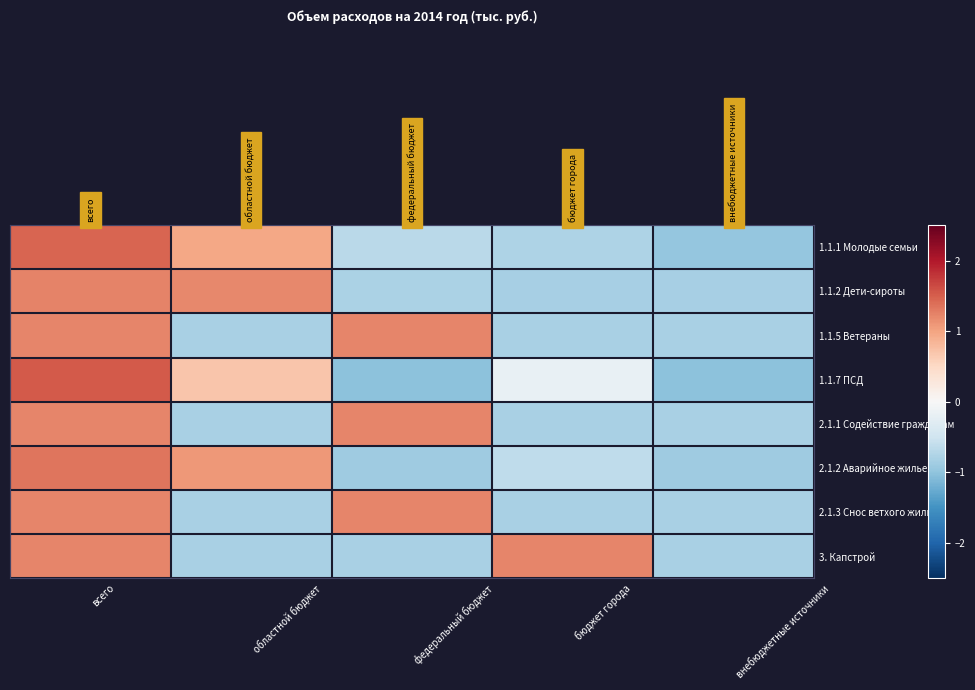

How many positive values does the 2.1.2 Аварийное жилье series have?

2